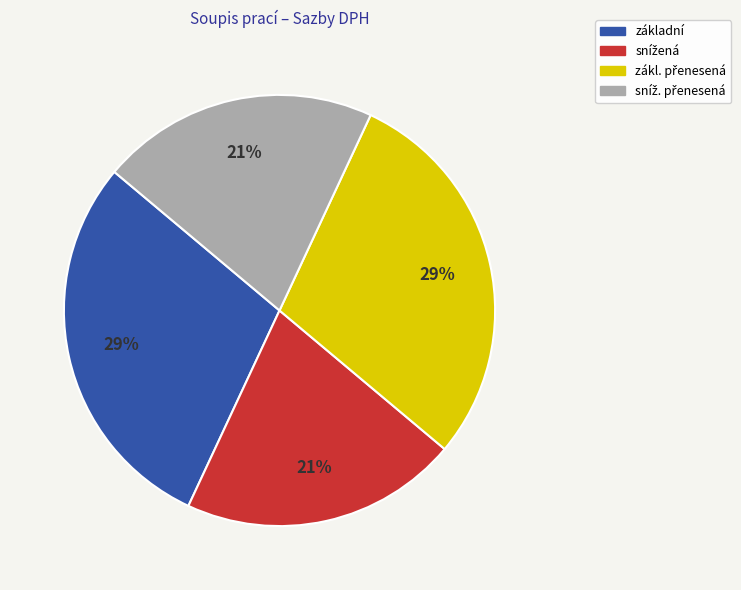

Does any single category account for the majority?

No